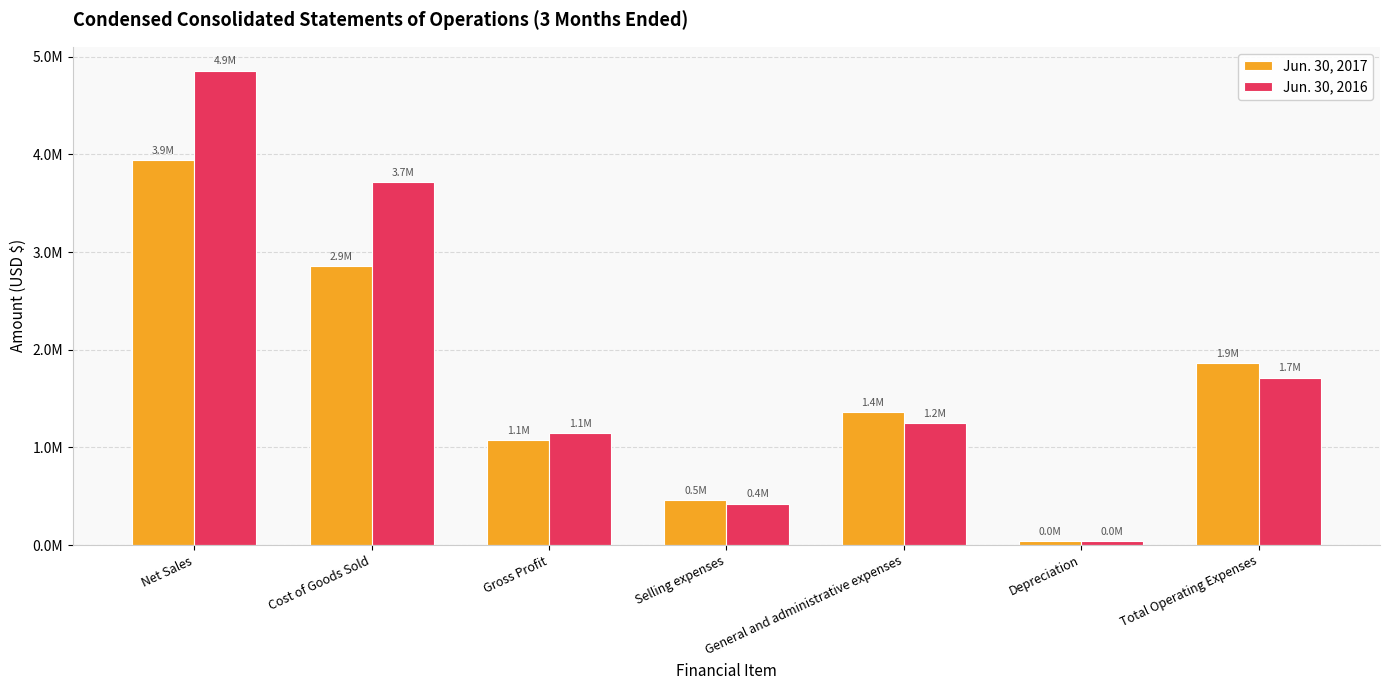

Are the bars horizontal?

No